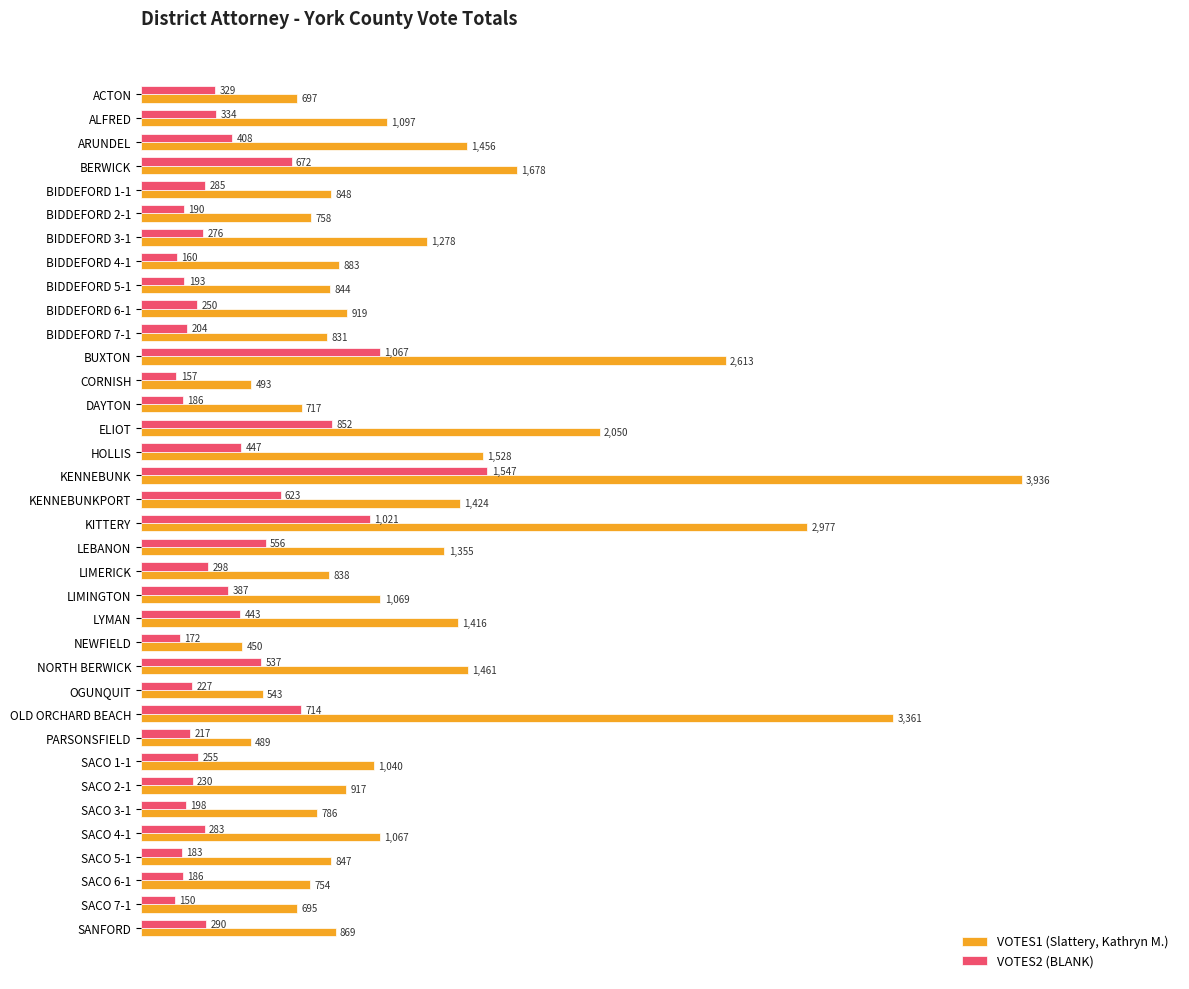

Is it true that VOTES2 (BLANK) equals 276 at BIDDEFORD 3-1?

True